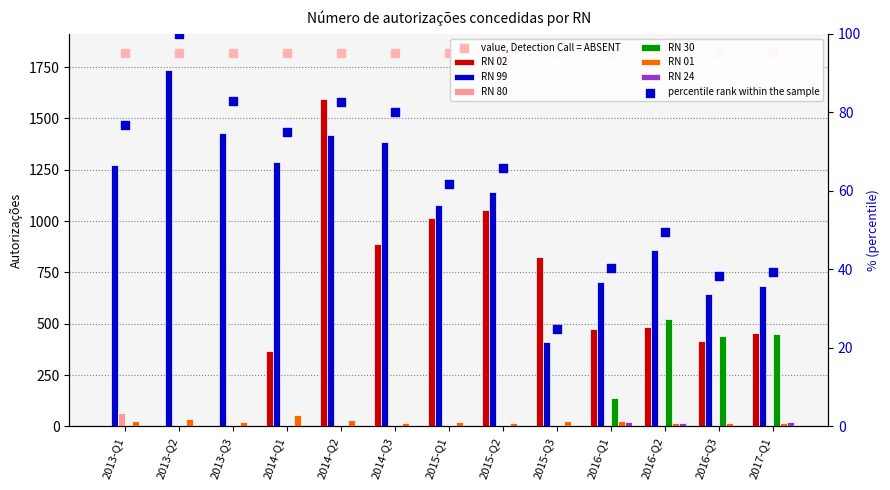

Which series contains the highest Y value?

RN 99